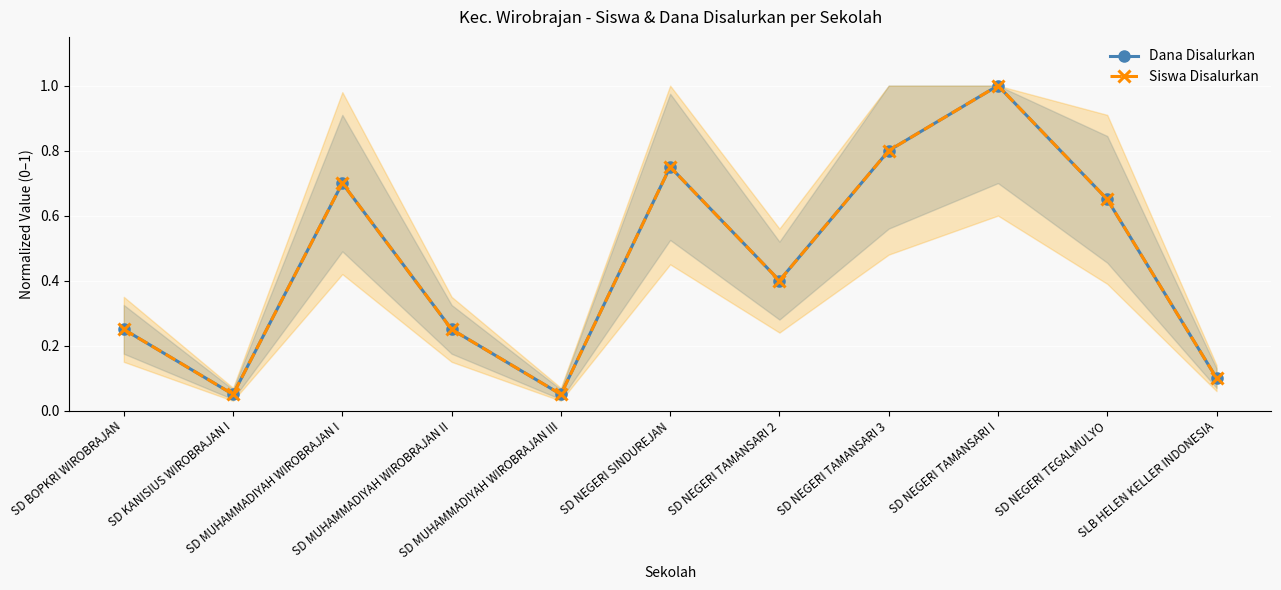

What is the total value across all series at SD MUHAMMADIYAH WIROBRAJAN II?

0.5